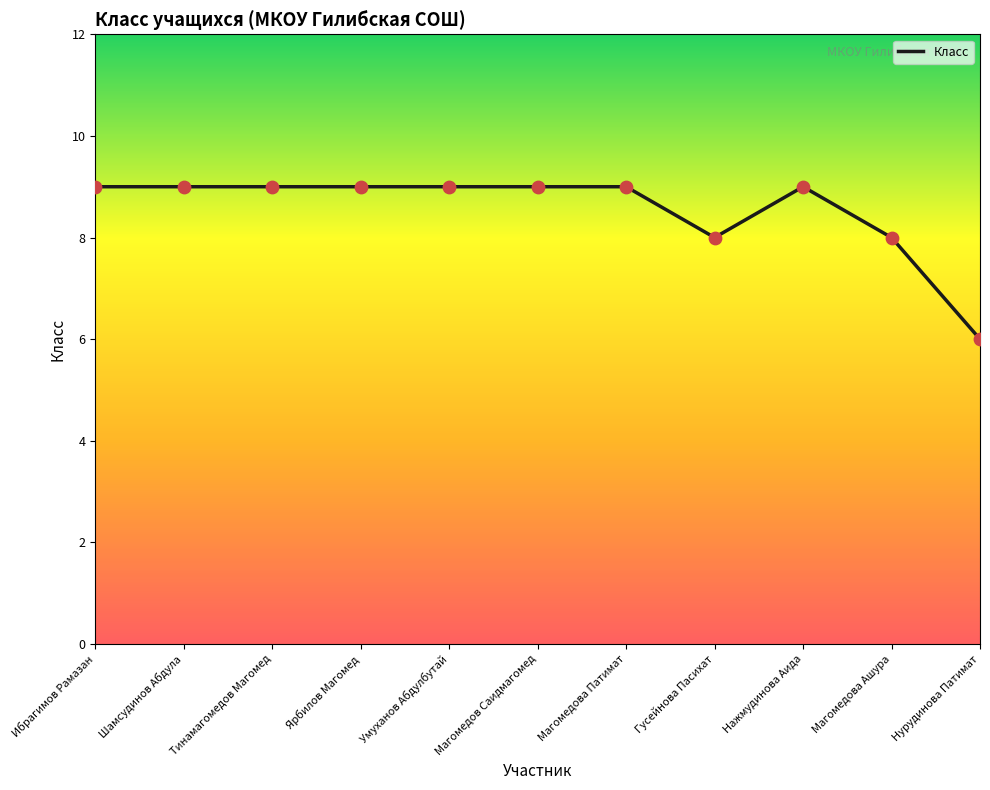

Which has a higher value, Нажмудинова Аида or Магомедова Ашура?

Нажмудинова Аида